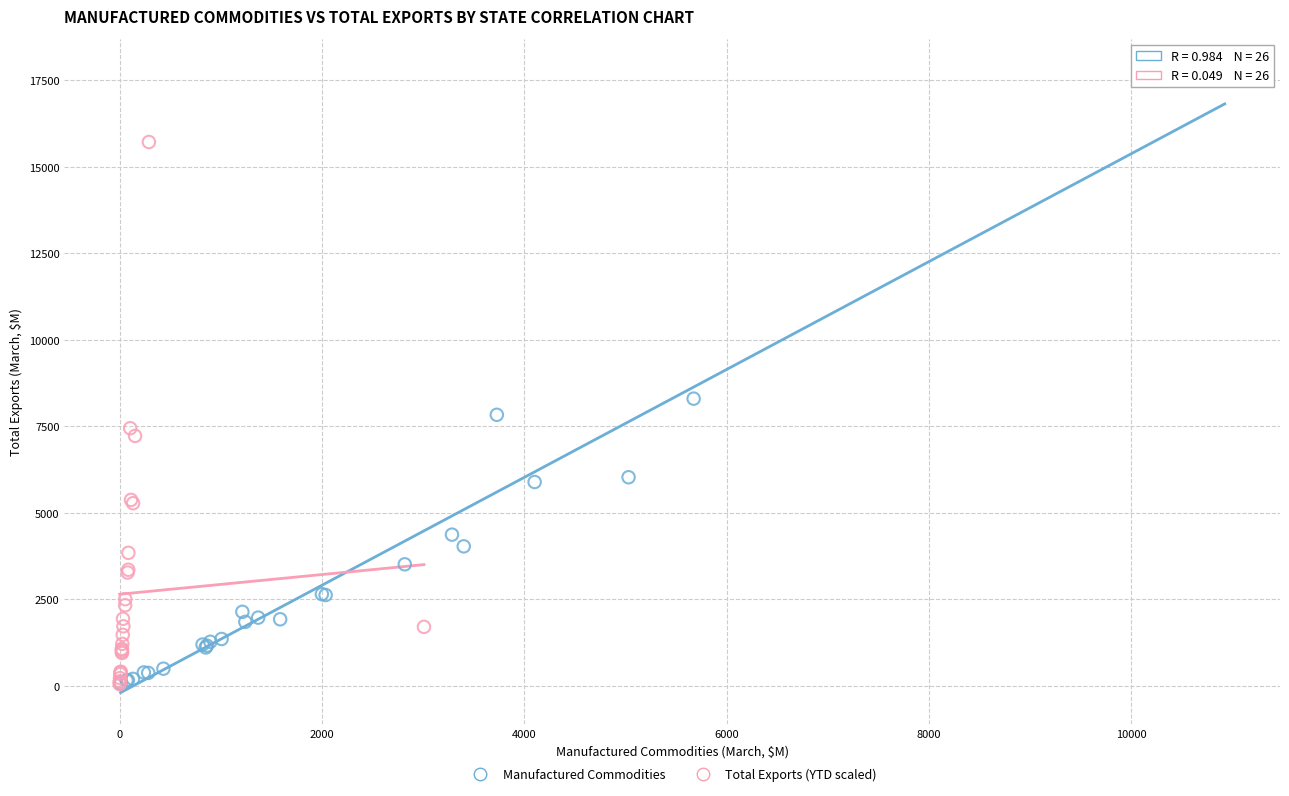

Which series has the widest spread of Y values?

Manufactured Commodities